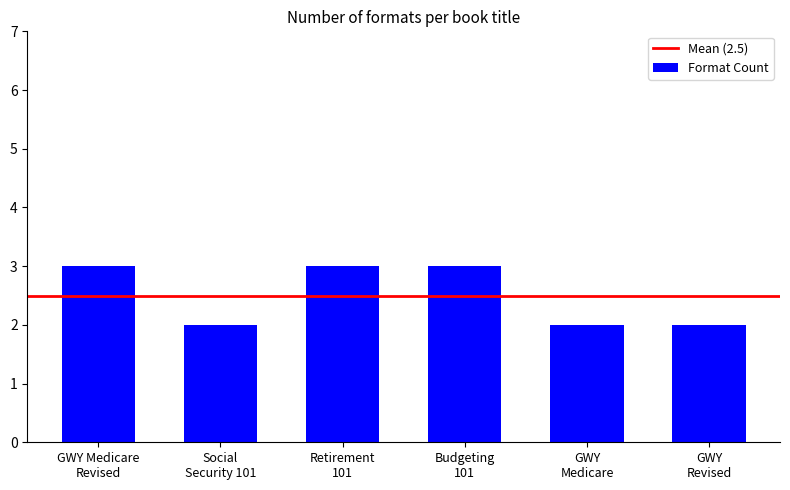

How many bars are there in total?

6